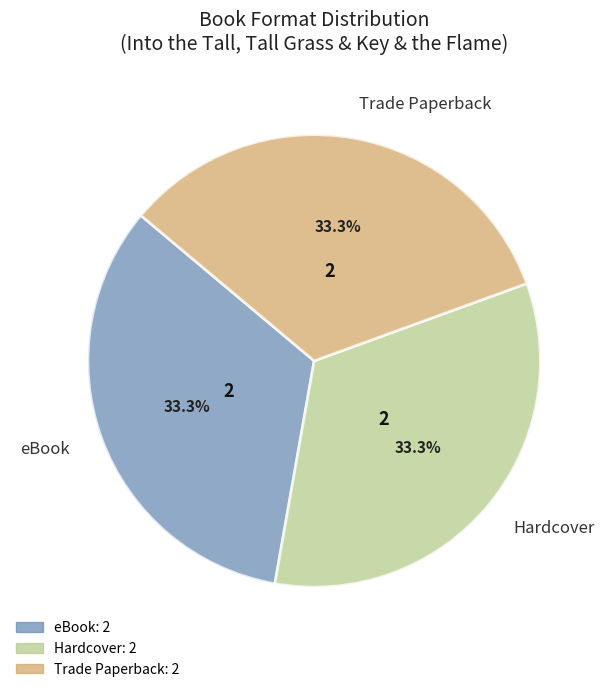

What is the ratio of the value at eBook to the value at Hardcover?

1.0